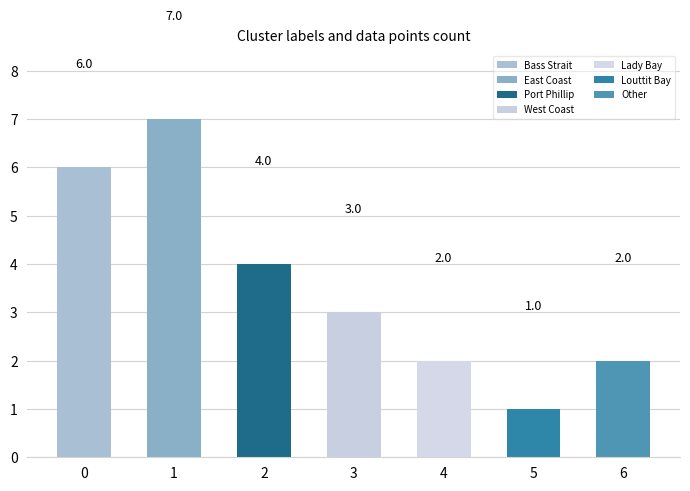

Are the bars horizontal?

No